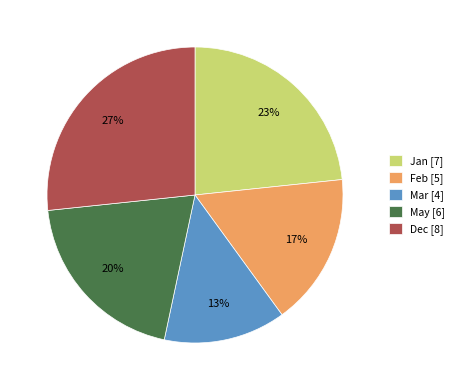

How many slices are in this pie chart?

5